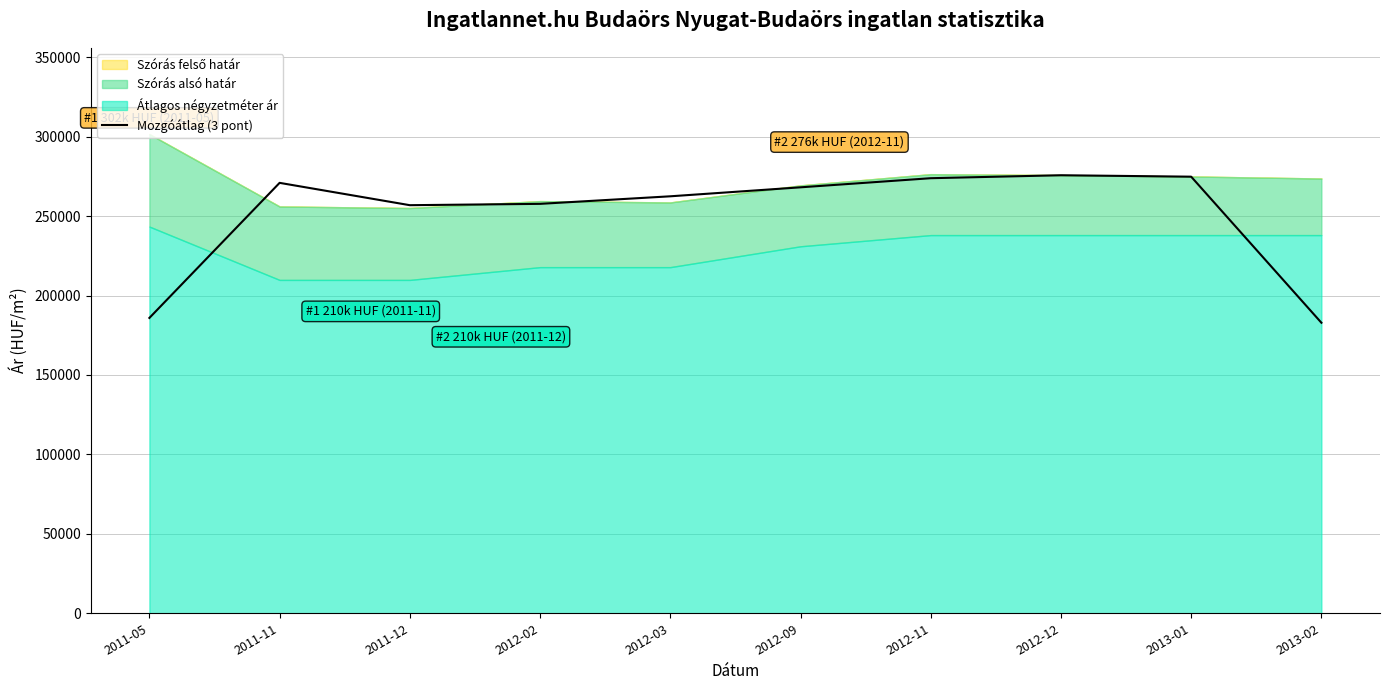

The chart shows a value of 262447.0 at 2012-03. True or false?

True